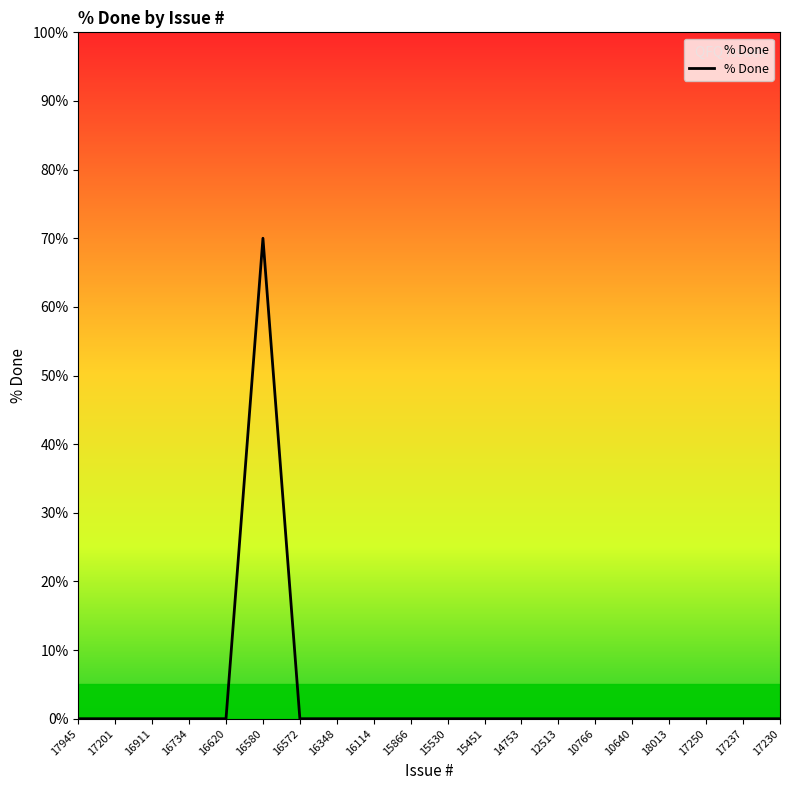

What position from the left is 17237?

19